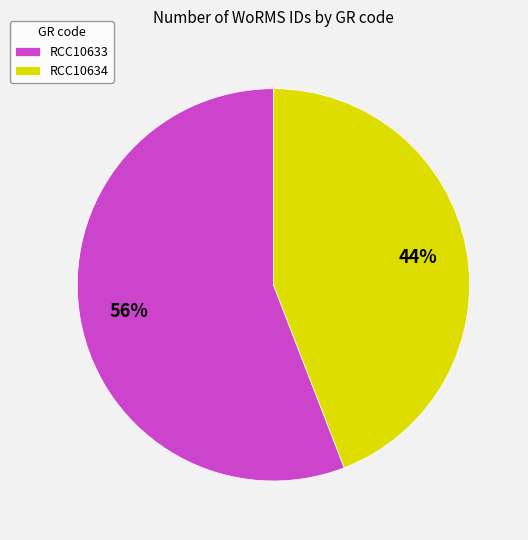

Which has a higher value, RCC10634 or RCC10633?

RCC10633